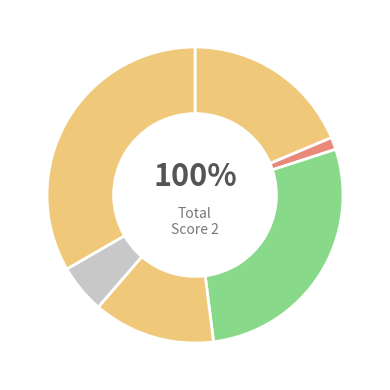

Which has a higher value, Board 5 or Board 3?

Board 3